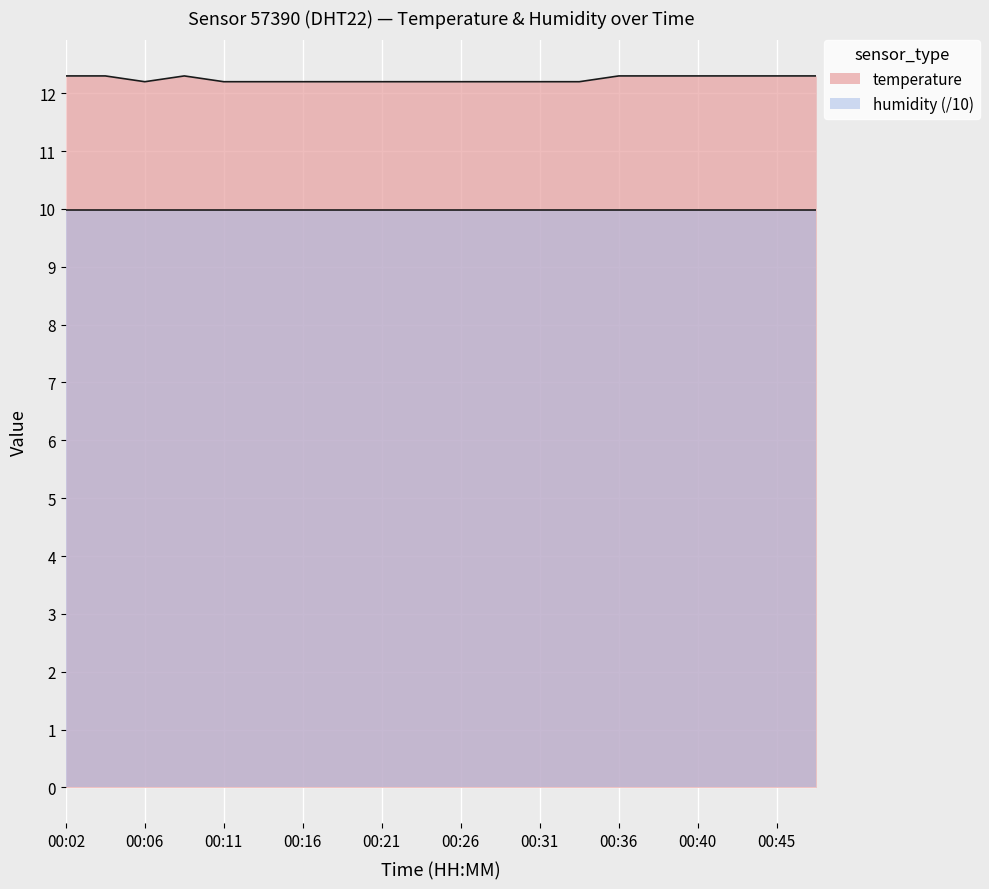

What is the greatest value displayed?

12.3